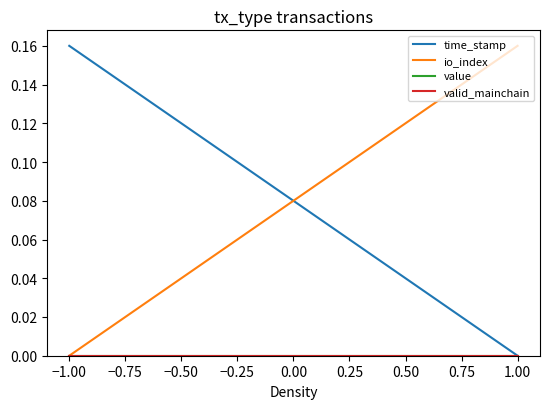

Does the chart display data point markers on the line(s)?

No